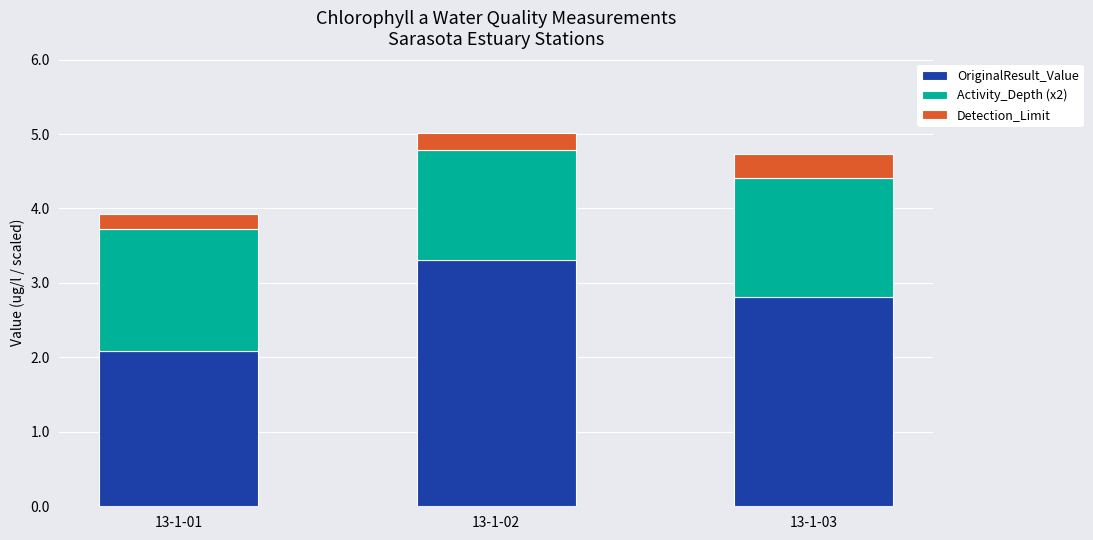

What is the total value across all series at 13-1-02?

5.0